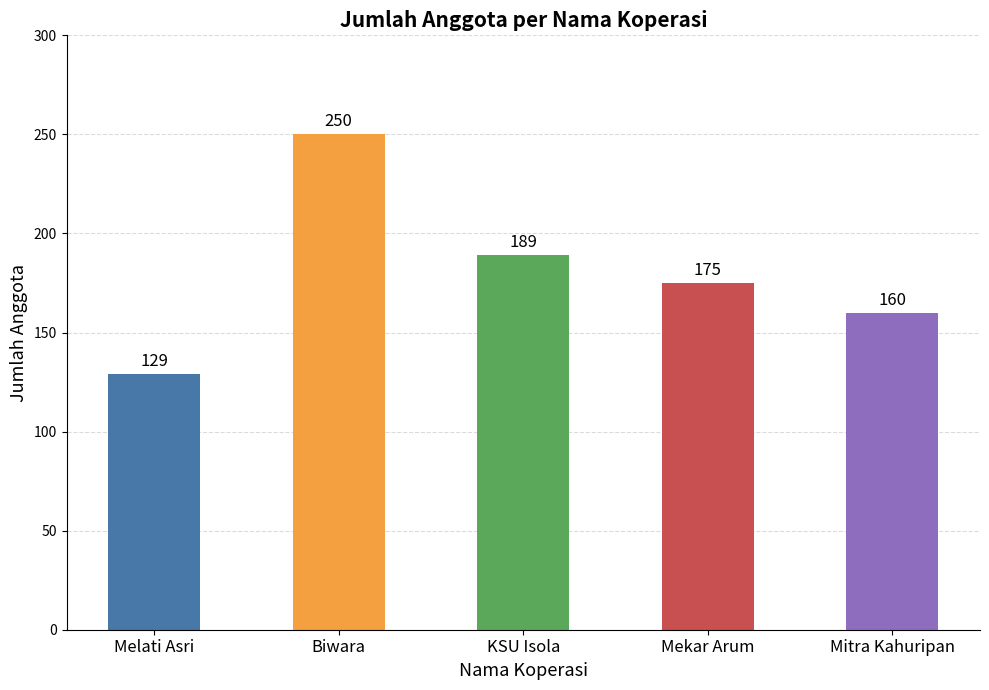

Reading left to right, list all the values displayed in this chart.

129	250	189	175	160